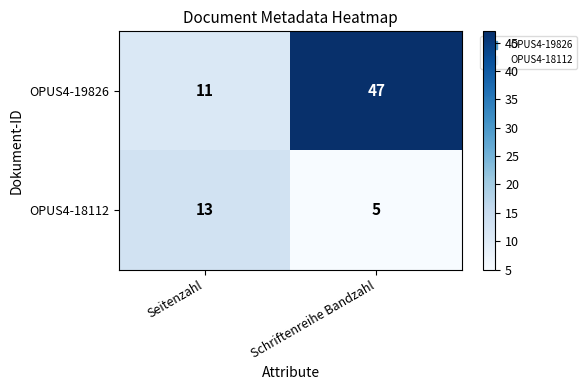

What is the sum of all OPUS4-19826 values?

58